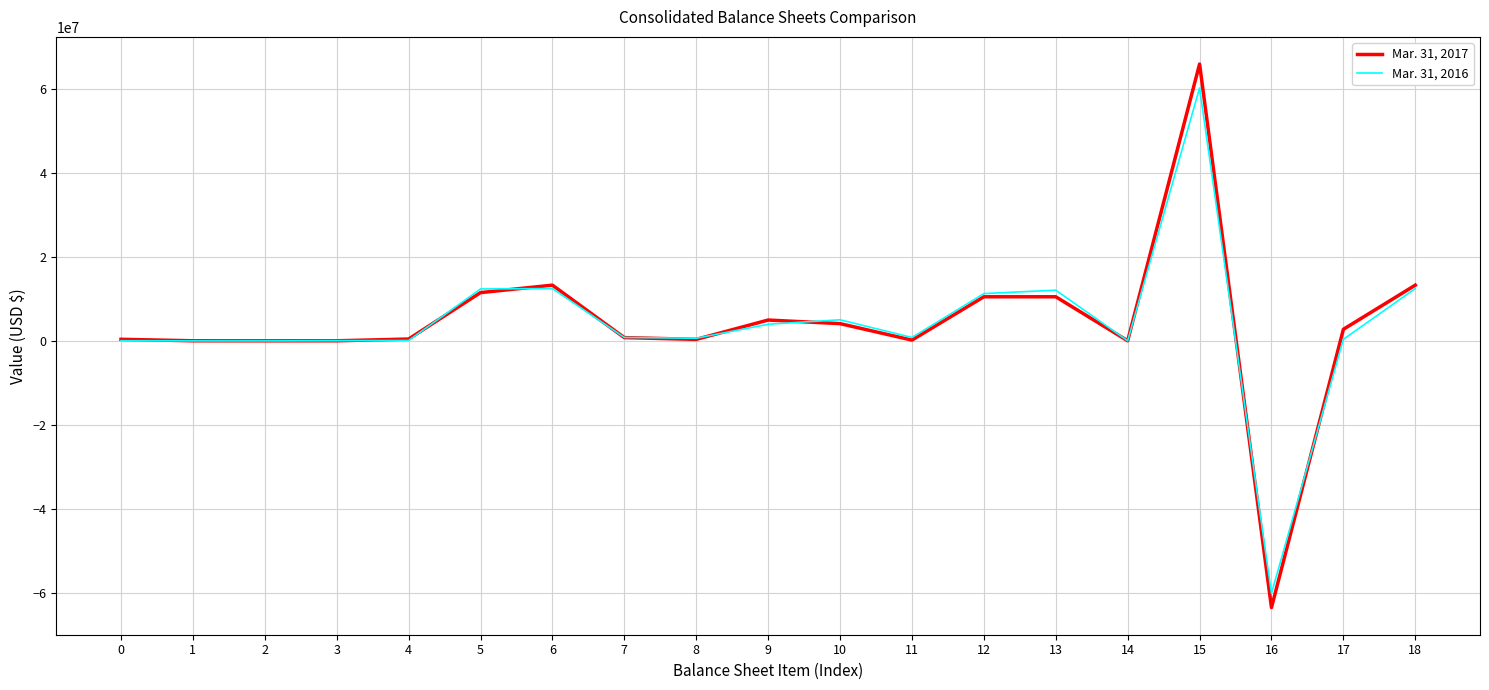

Does the chart display data point markers on the line(s)?

No